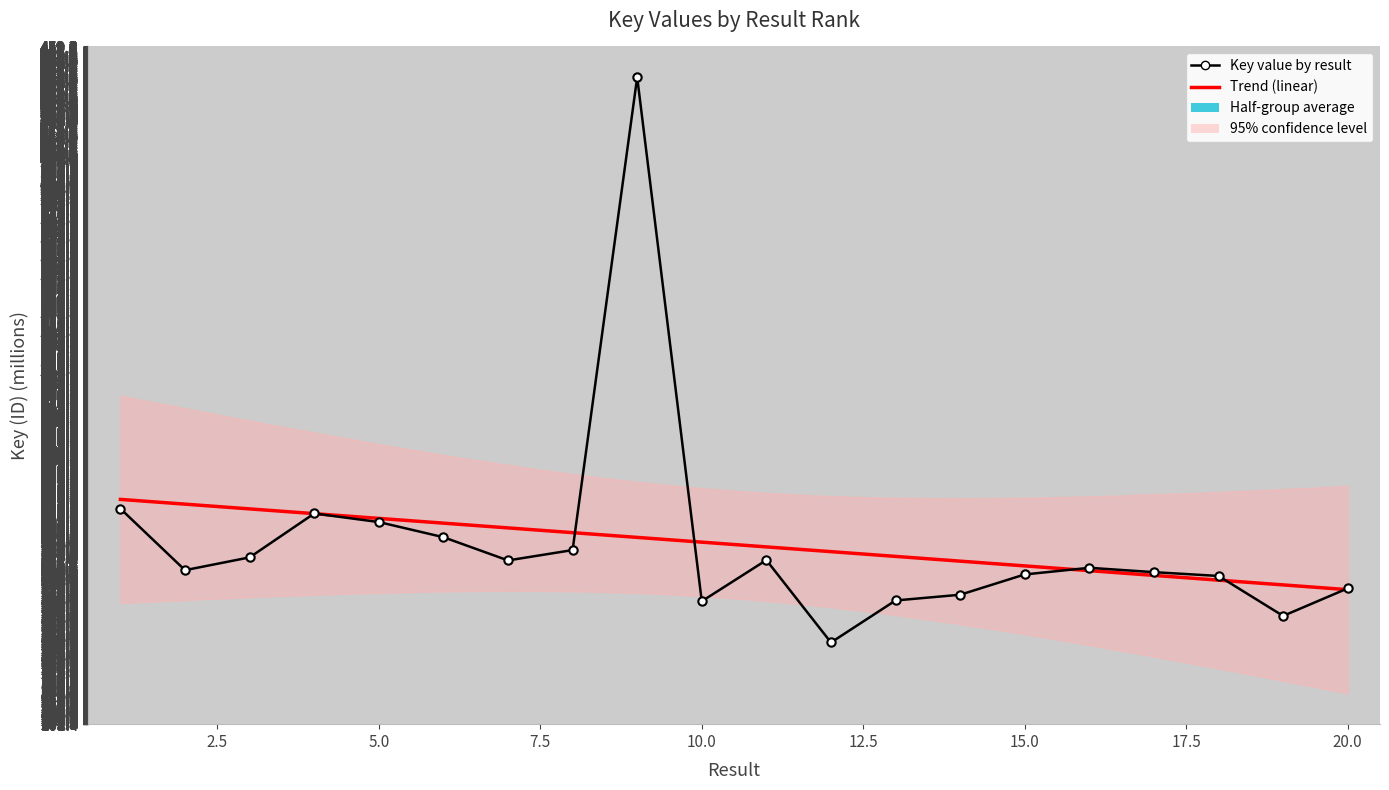

Rank the categories by value from highest to lowest.

9, 1, 4, 5, 6, 8, 3, 11, 7, 16, 2, 17, 15, 18, 20, 14, 13, 10, 19, 12